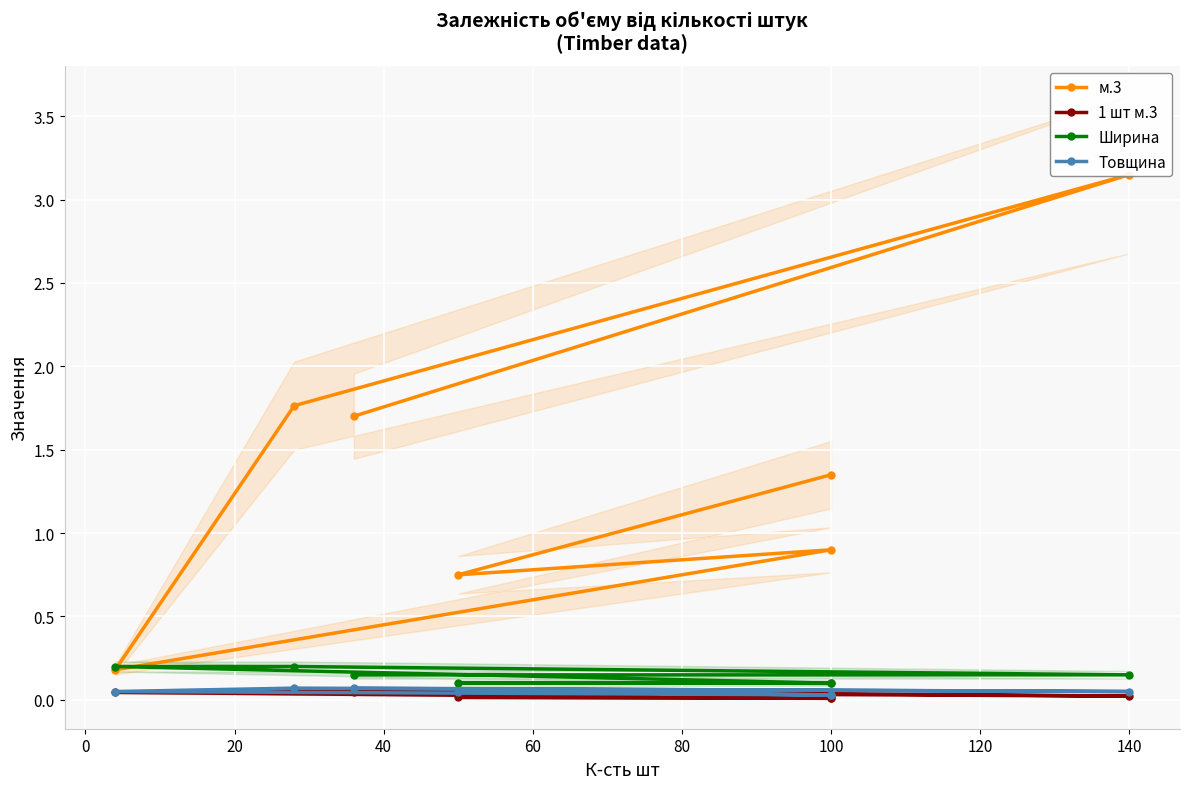

Which series has the widest spread of values?

м.3